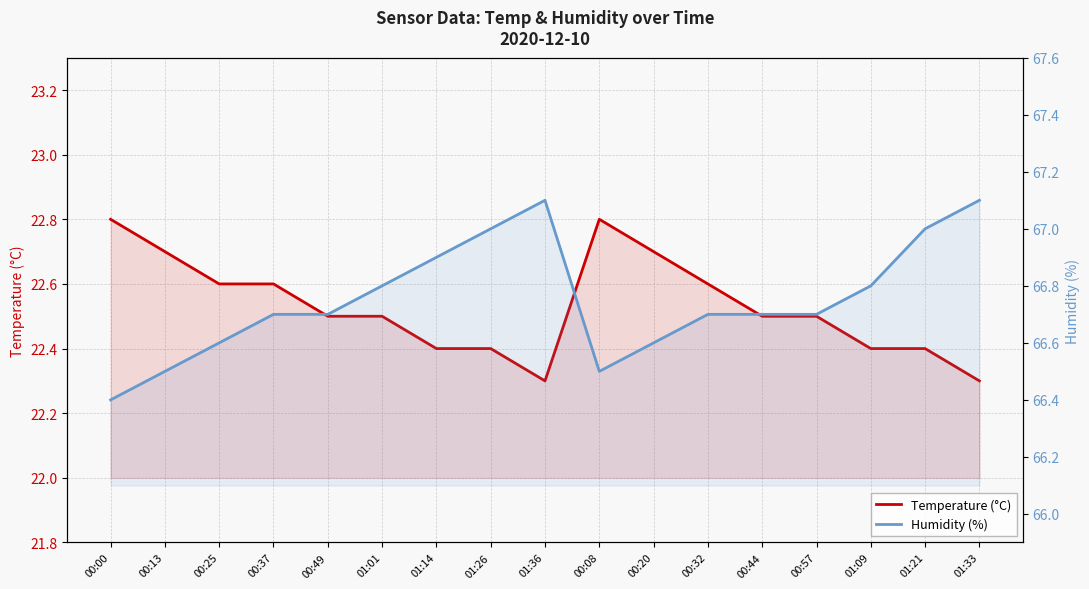

Count the Humidity (%) values in the range 66 to 67.

15